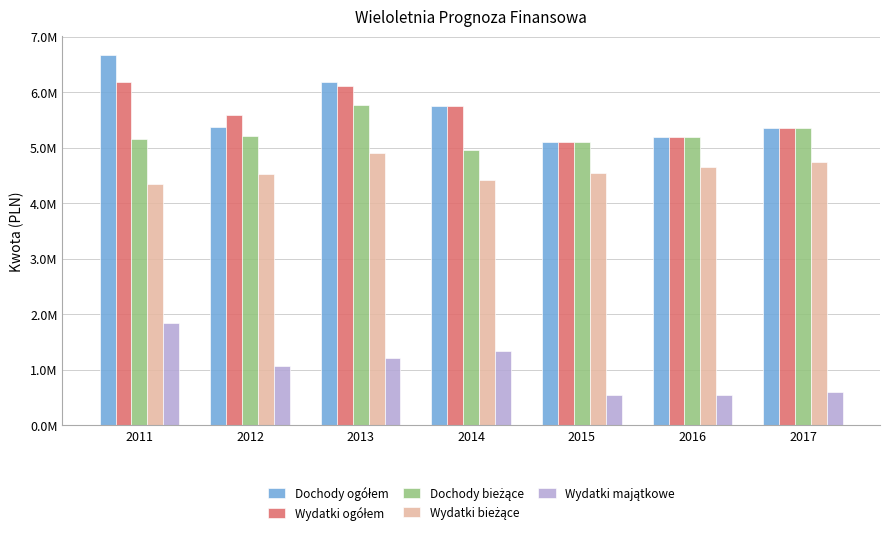

Does the chart contain stacked bars?

No